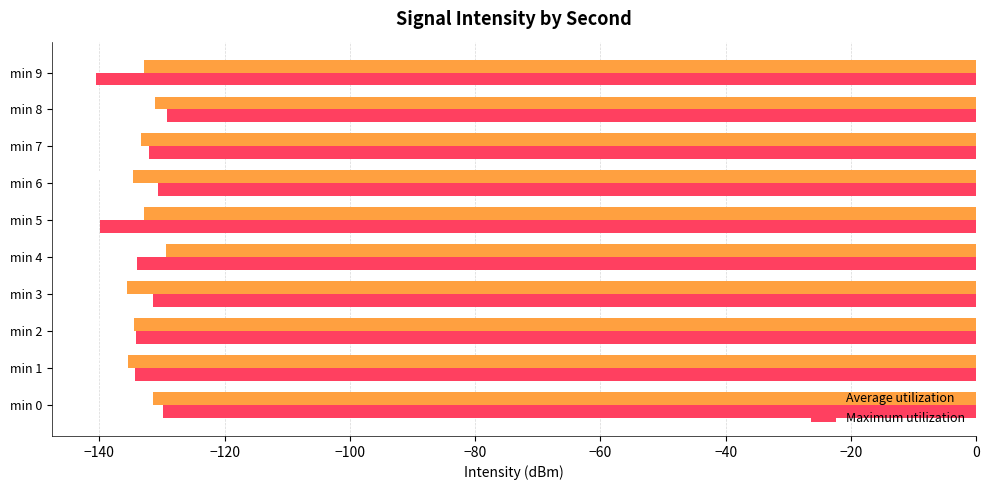

Which category has the highest value in the Maximum utilization series?

min 8